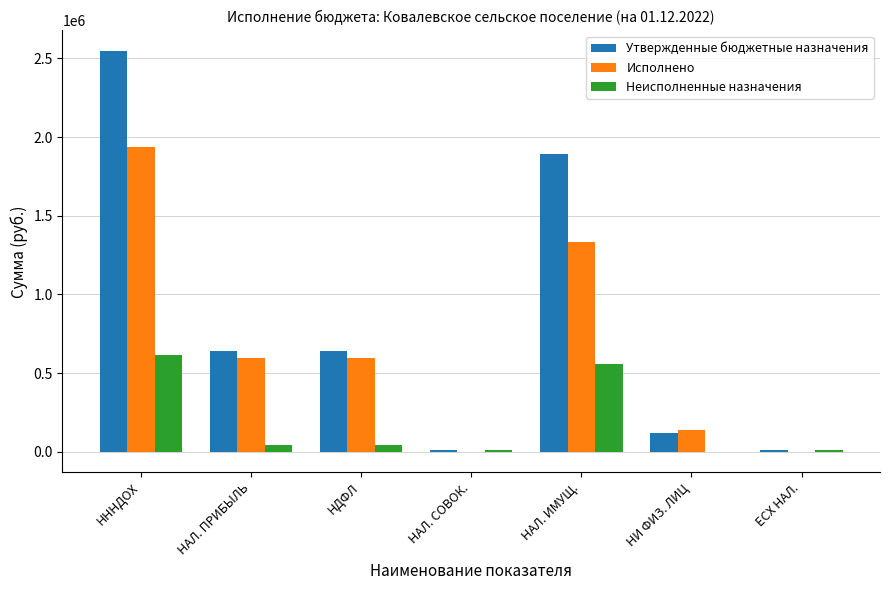

The value of Исполнено at ЕСХ НАЛ. is -2031.3. True or false?

True